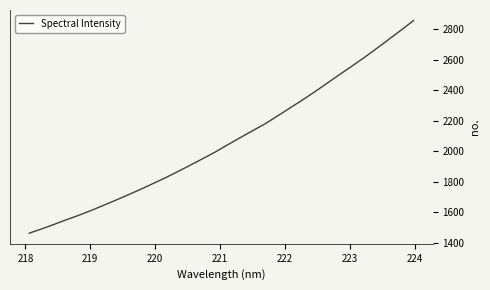

What is the difference between the maximum and minimum values?

1394.4